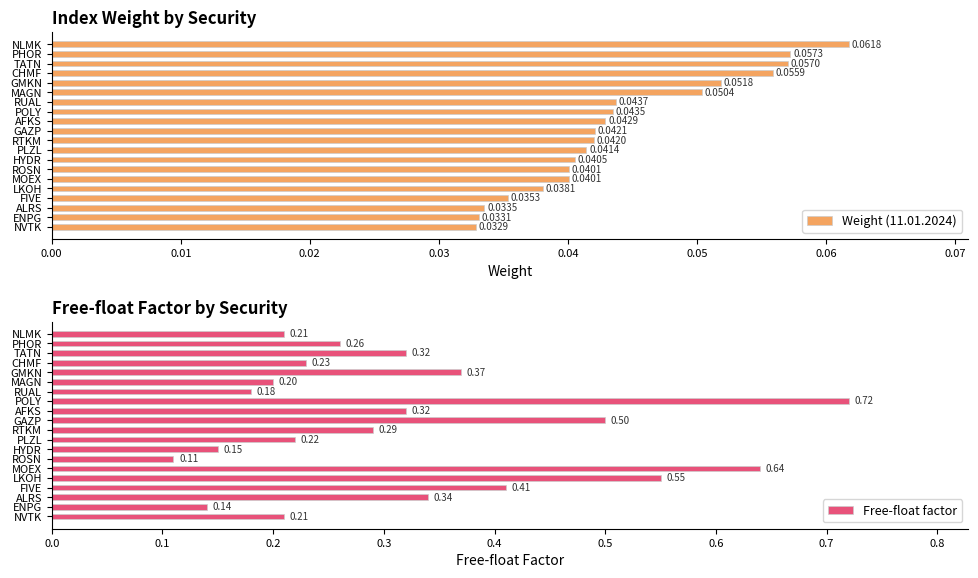

Reading left to right, list all the values displayed in this chart.

Weight (11.01.2024): 0.1	0.1	0.1	0.1	0.1	0.1	0.0	0.0	0.0	0.0	0.0	0.0	0.0	0.0	0.0	0.0	0.0	0.0	0.0	0.0
Free-float factor: 0.2	0.3	0.3	0.2	0.4	0.2	0.2	0.7	0.3	0.5	0.3	0.2	0.1	0.1	0.6	0.6	0.4	0.3	0.1	0.2